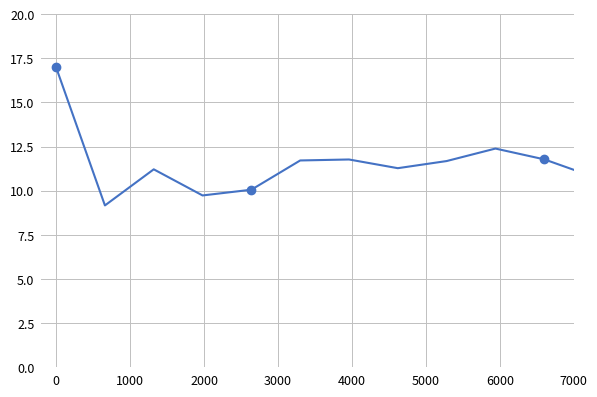

True or false: the data has more than 2 interior local peaks.

True